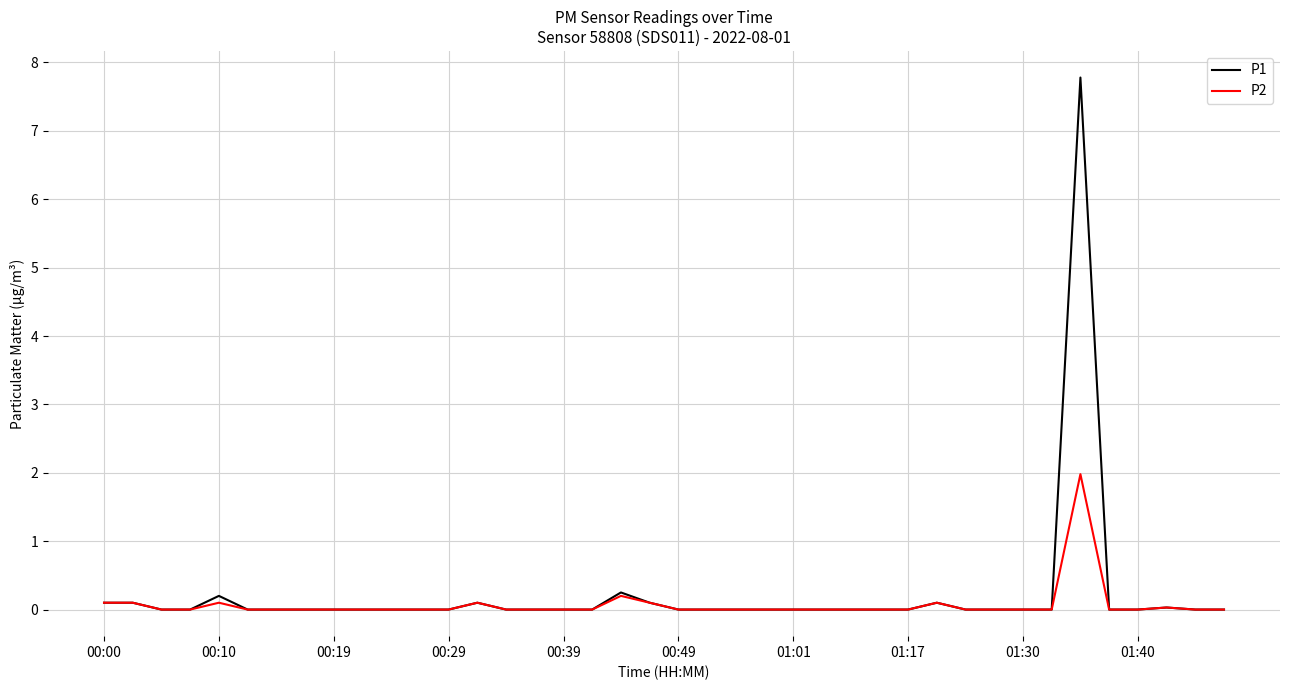

Rank the series by their maximum value, from lowest to highest.

P2, P1